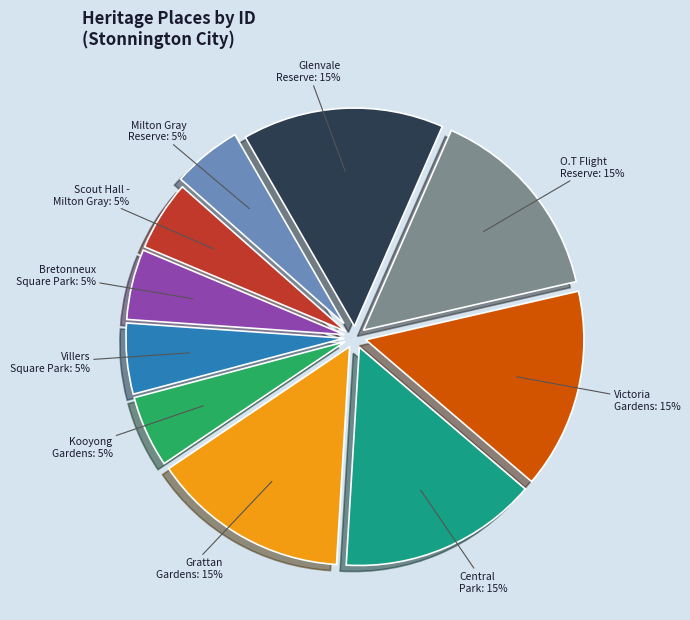

Is there a majority slice in this chart?

No